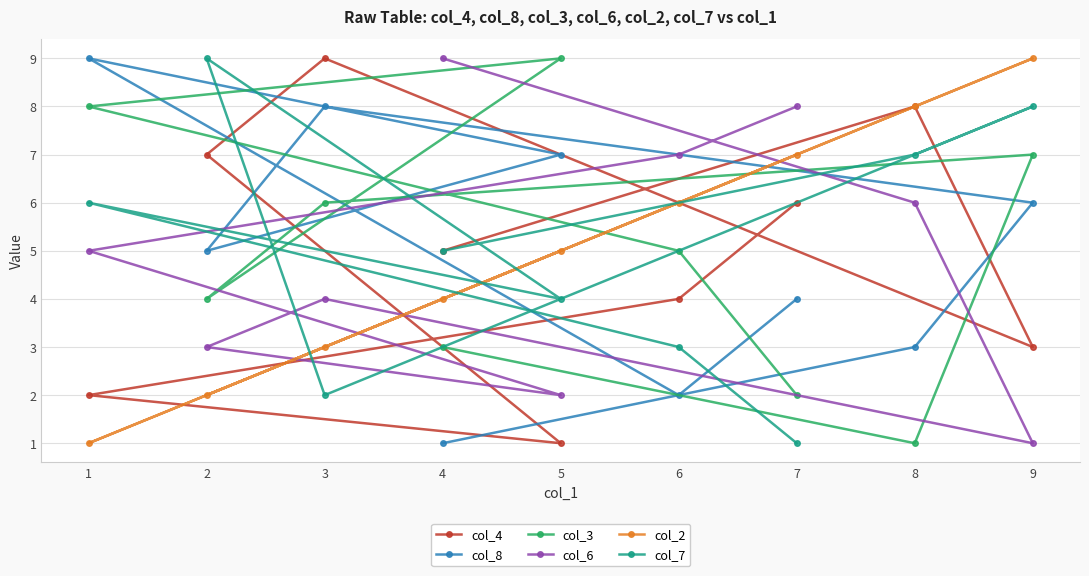

Is it true that col_2 equals 1 at 1?

True